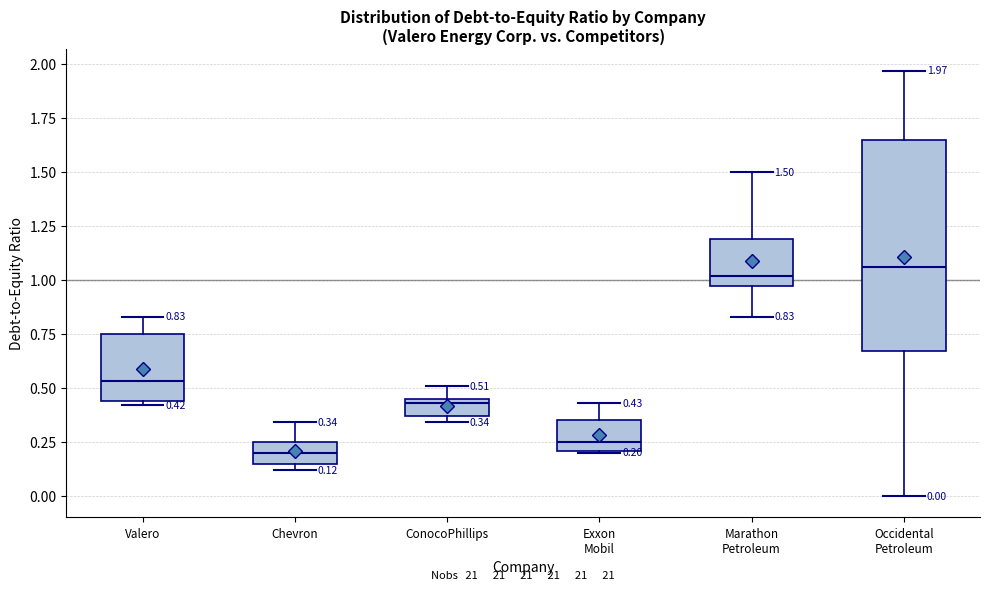

Which box is the tallest, from its lower edge to its upper edge?

Occidental Petroleum